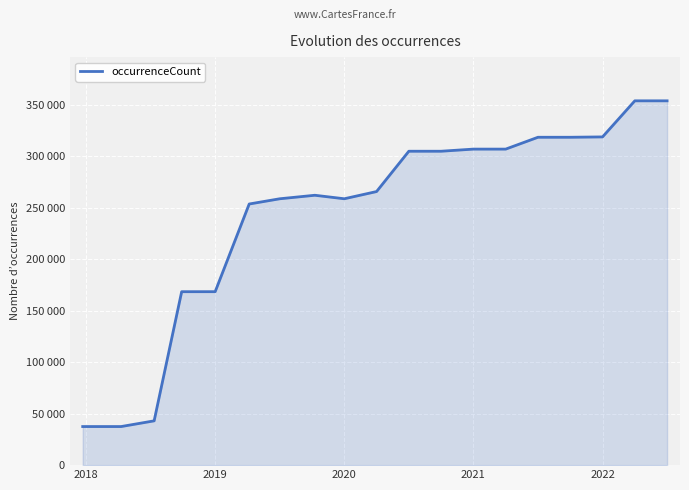

Reading right to left, what are all the values shown in this chart?

353717	353717	318688	318343	318343	306838	306838	304779	304779	265629	258630	262032	258617	253544	168408	168398	43007	37468	37468